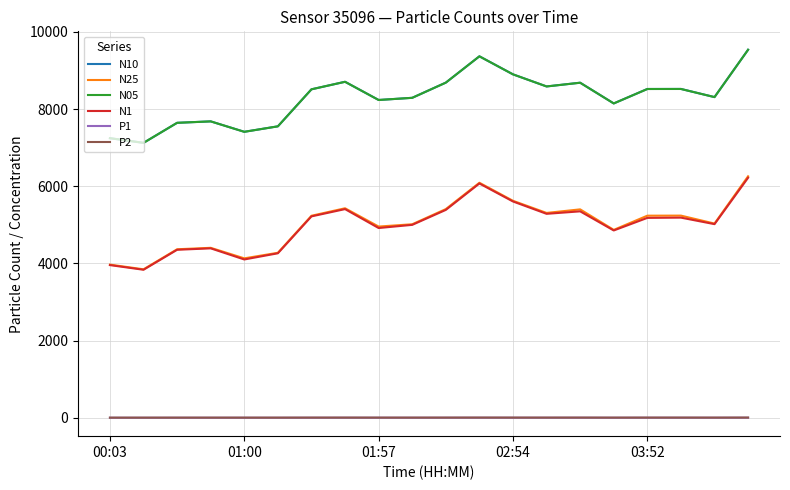

What is the greatest value displayed?

9538.8